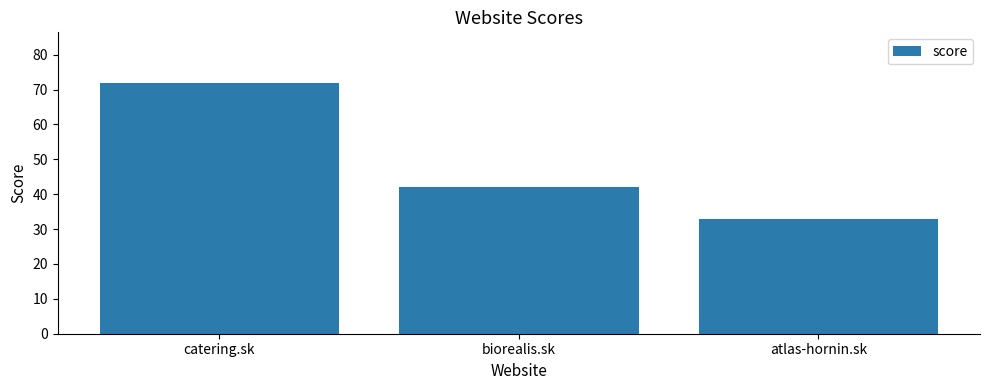

What is the ratio of the value at biorealis.sk to the value at catering.sk?

0.6